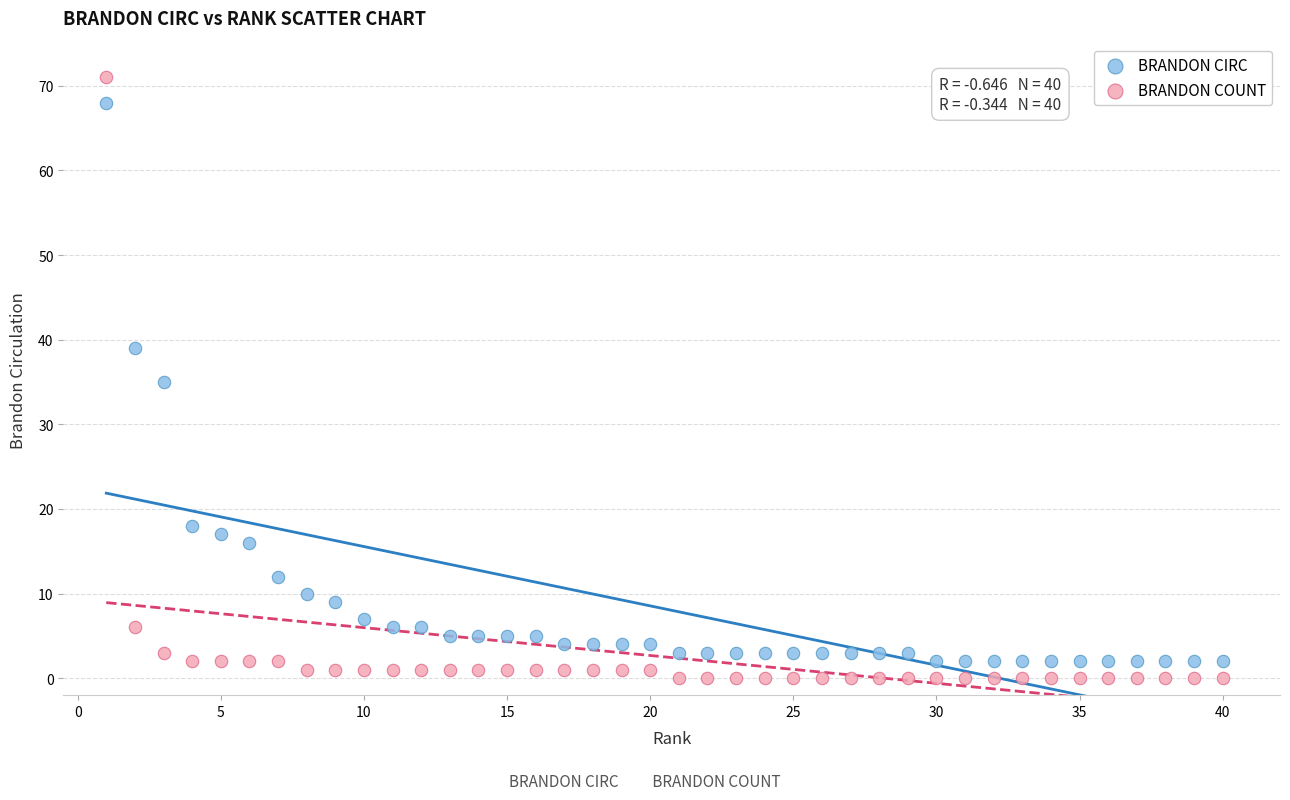

Across all data points, what is the range of X values (max minus min)?

39